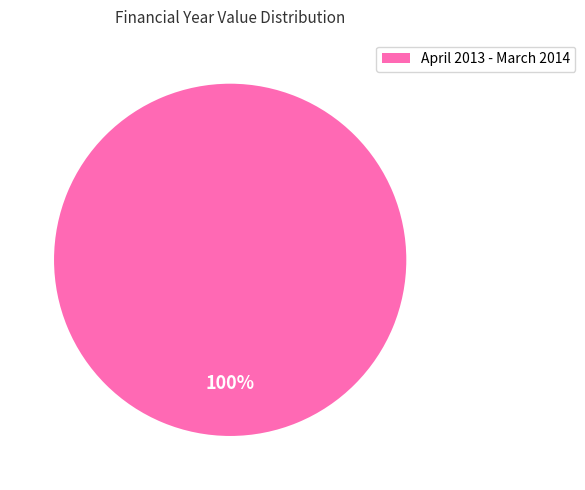

Rank the categories by value from highest to lowest.

April 2013 - March 2014